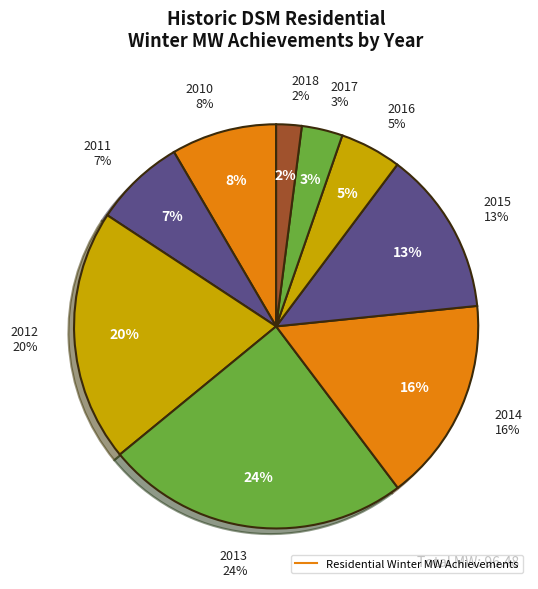

Does 2016 represent more than half of the total?

No